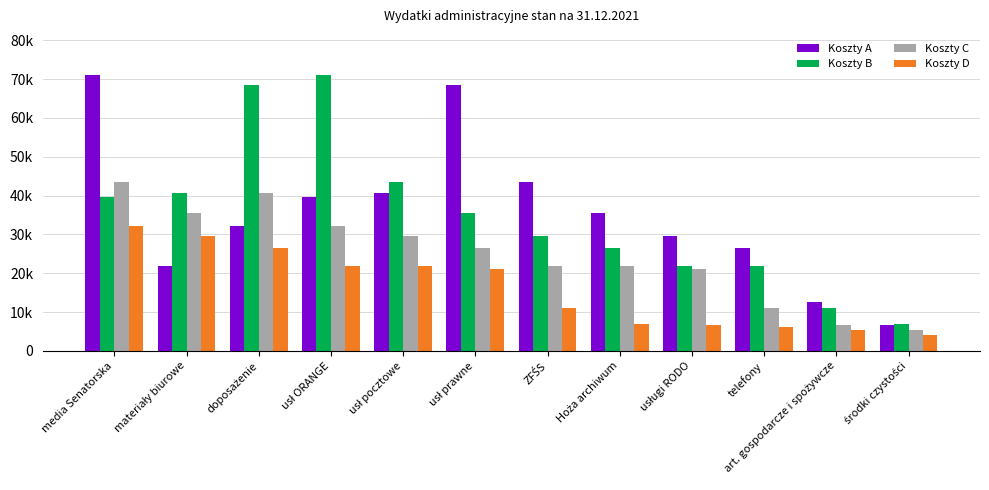

What is the label of the 7th bar from the left?

ZFŚS